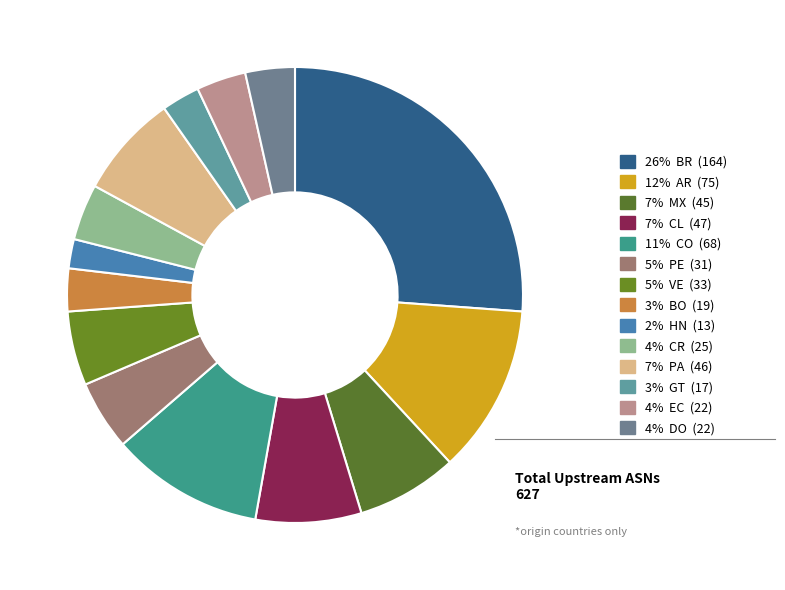

How many segments does this pie chart have?

14